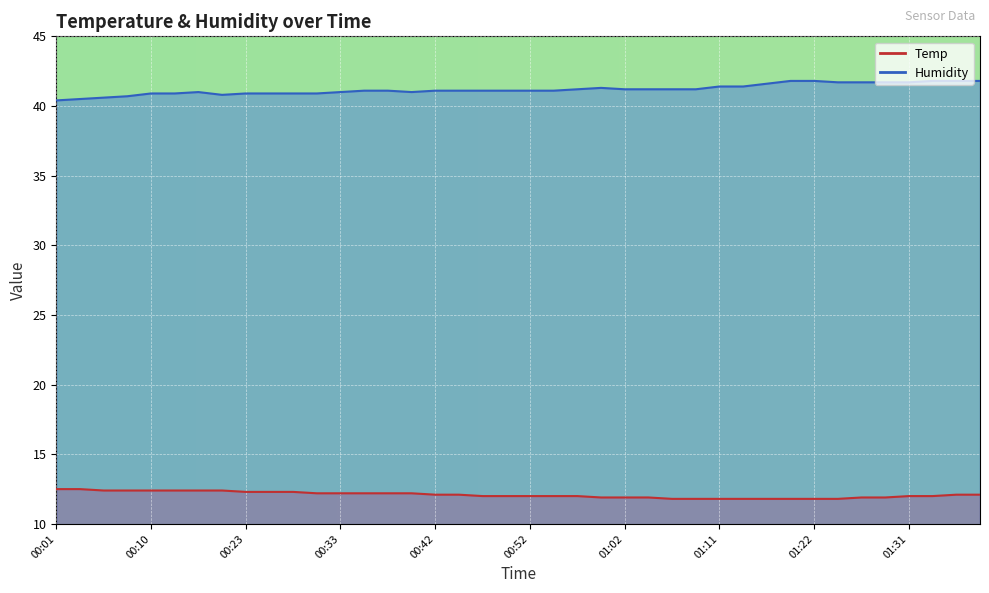

List the series in order of their overall mean, highest first.

Humidity, Temp